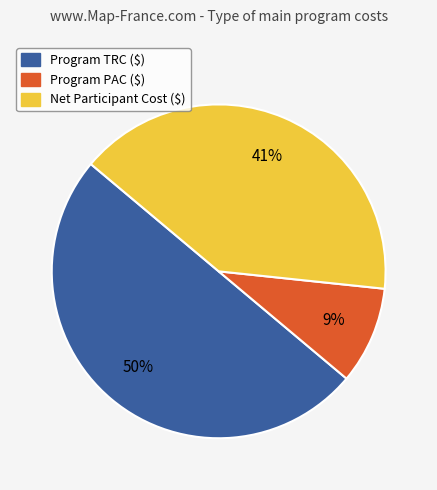

The Net Participant Cost ($) slice represents 41% of the pie. True or false?

True